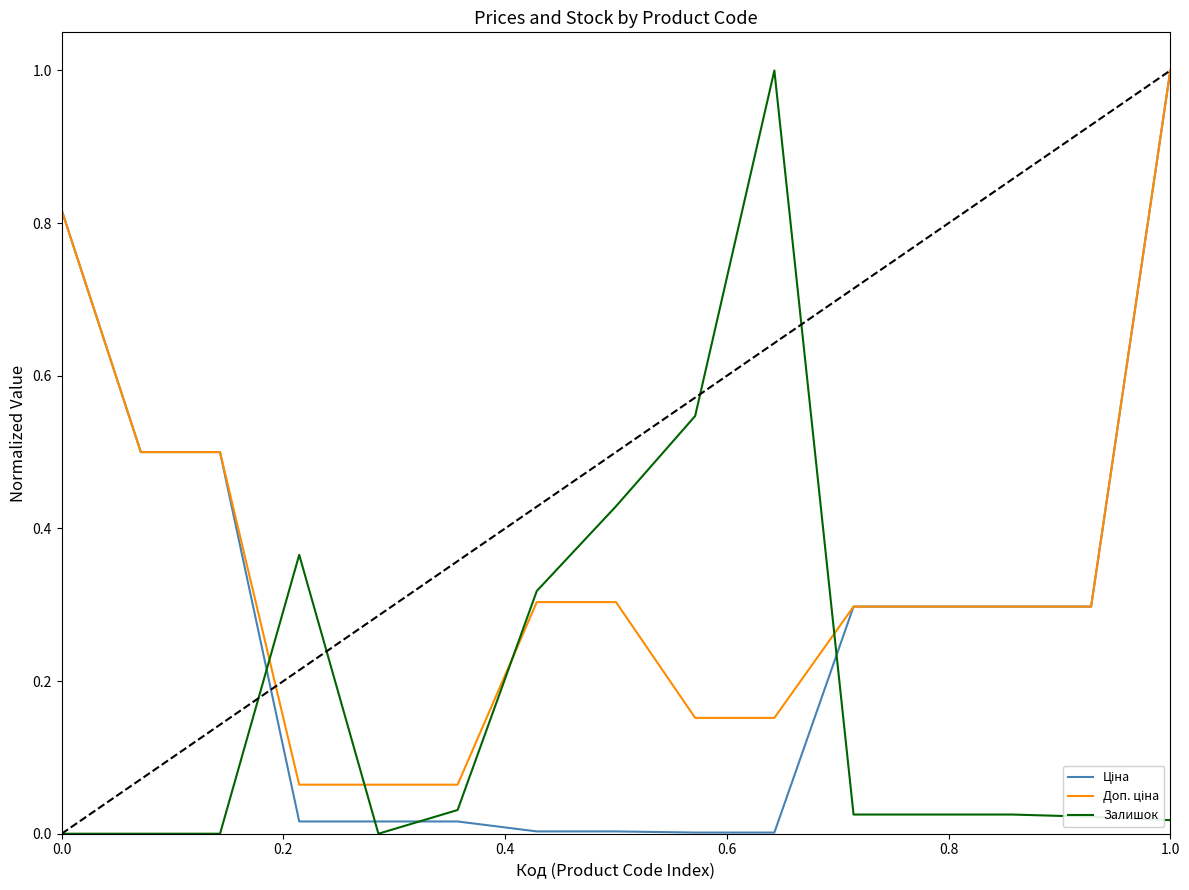

True or false: Доп. ціна and Ціна cross at least once.

False